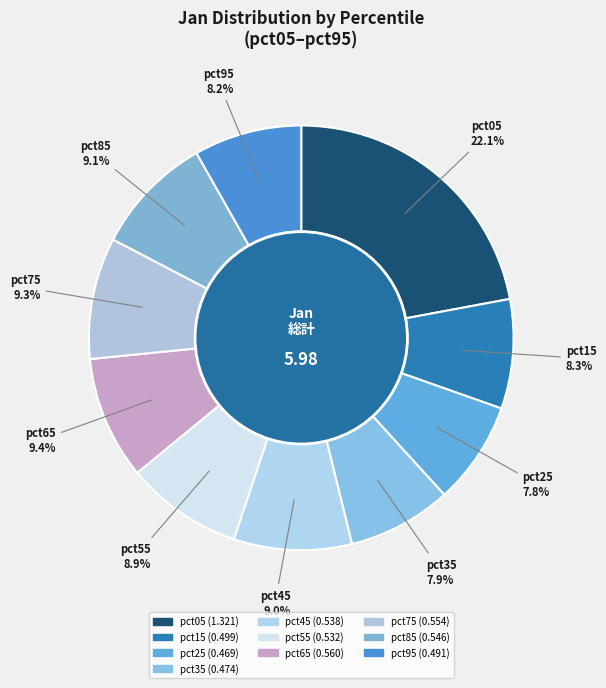

Count the number of slices in the pie.

10